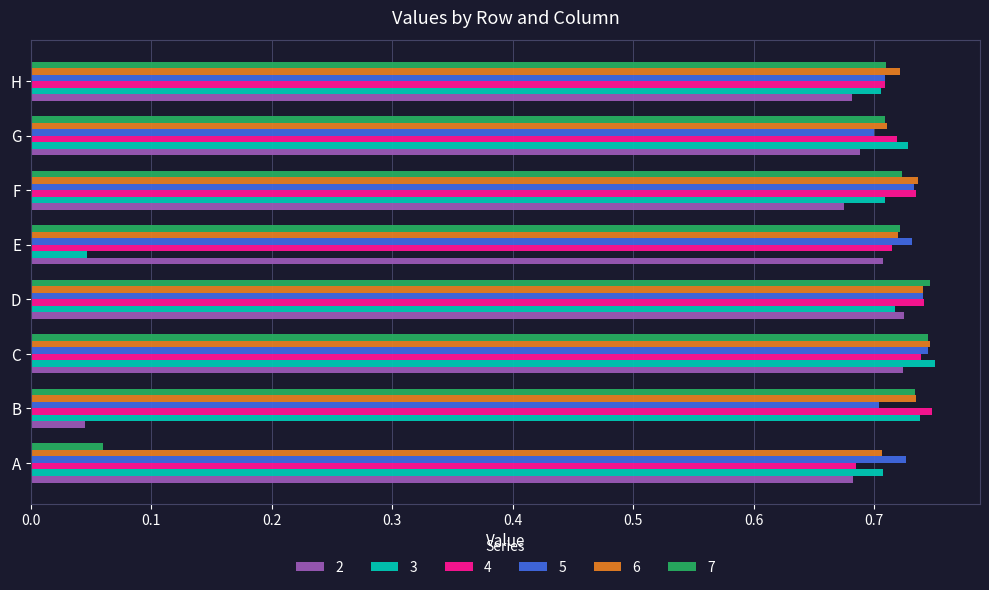

Is it true that 2 equals 0.2 at D?

False